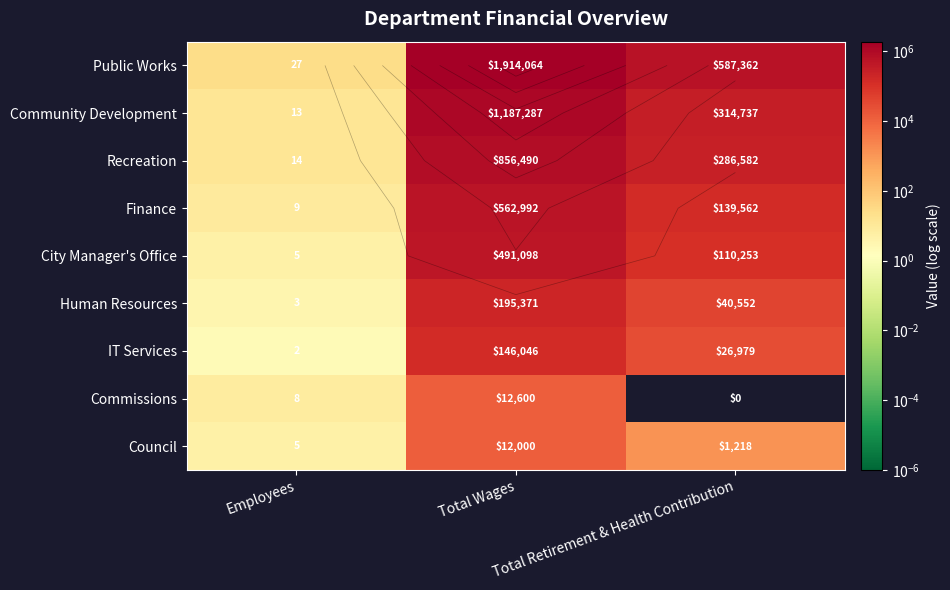

Rank the categories by Commissions value from lowest to highest.

Total Retirement & Health Contribution, Employees, Total Wages